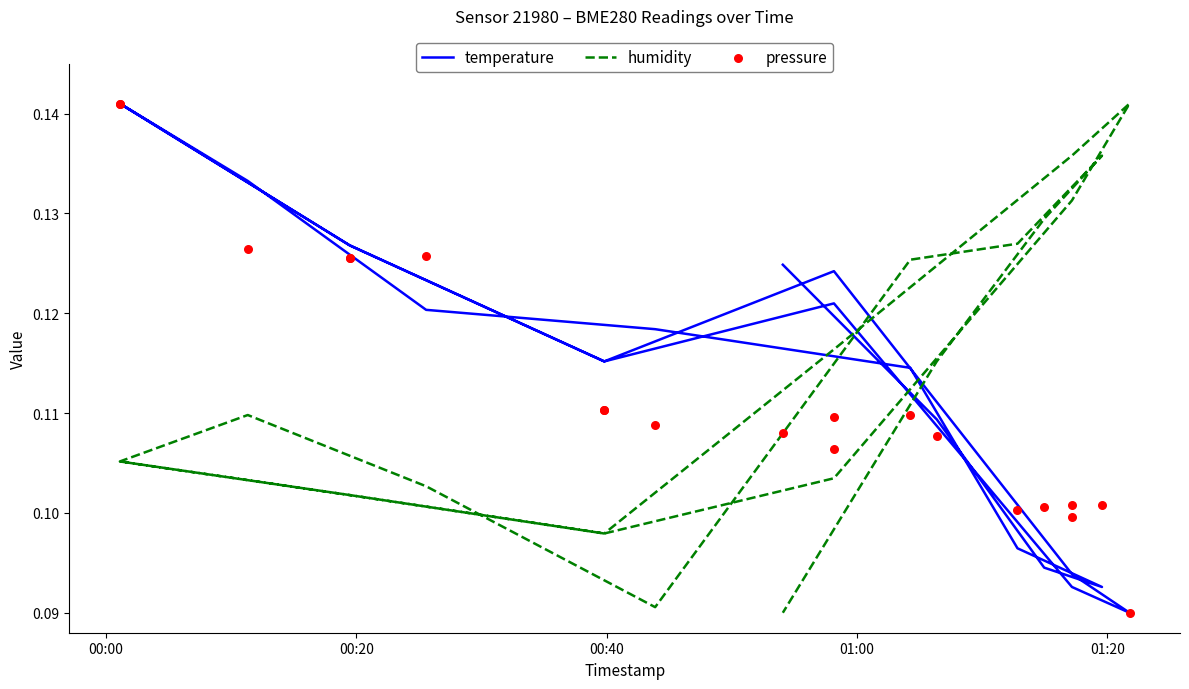

What are all the series names shown in the legend?

temperature, humidity, pressure